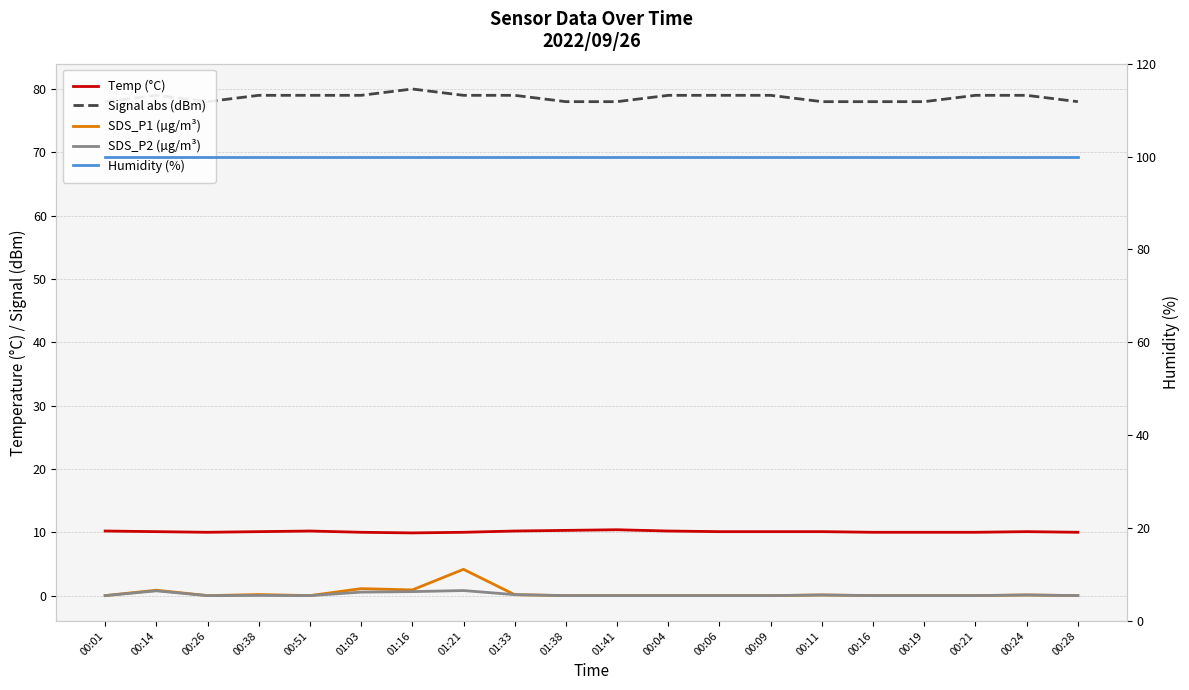

What is the lowest value of the Temp (°C) series?

9.9